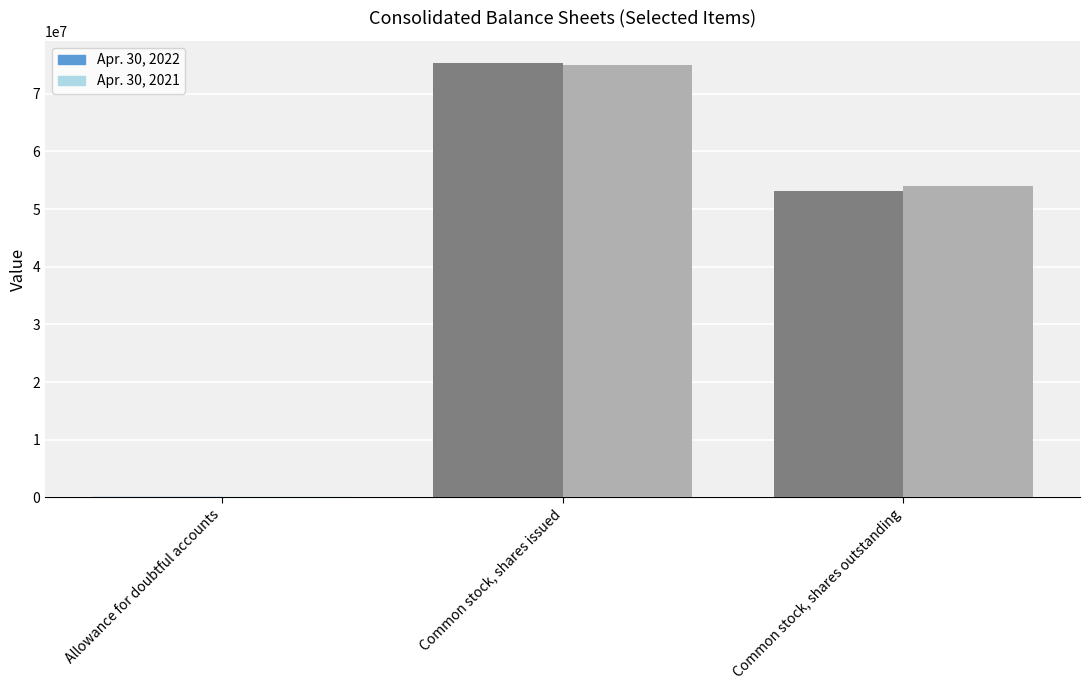

Which category has the highest value across all series?

Common stock, shares issued